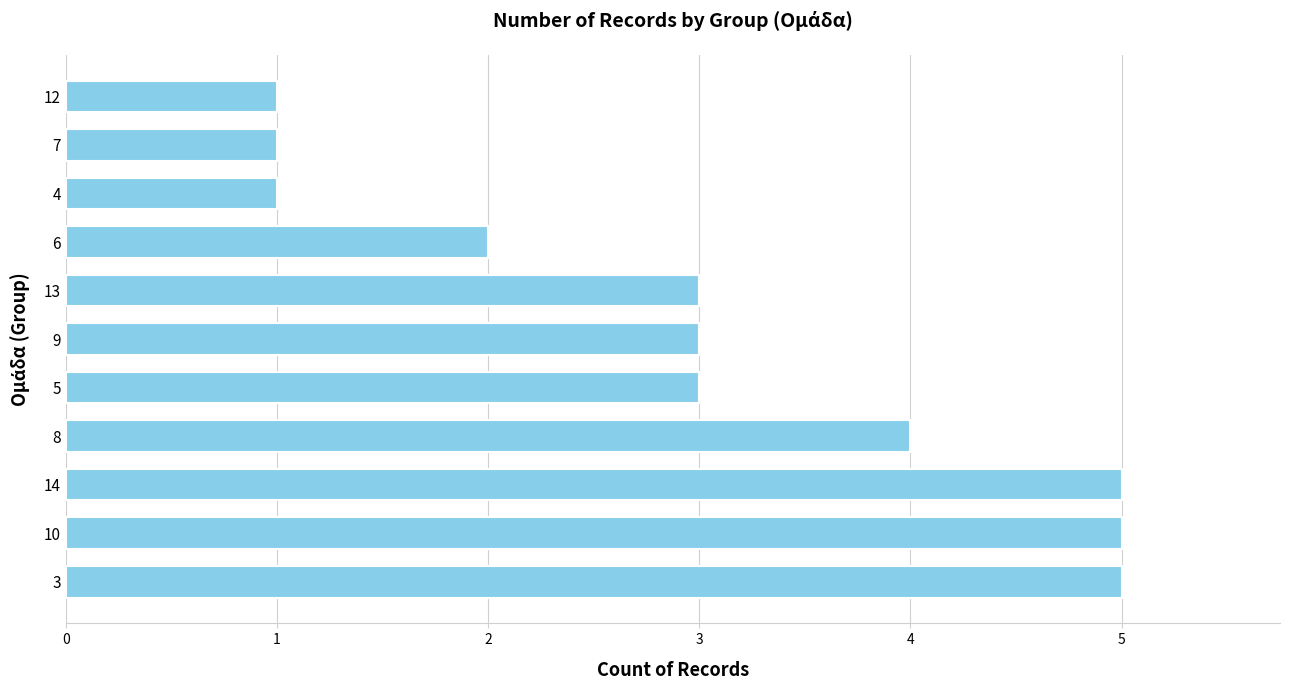

Approximately how many times larger is the value at 10 compared to 3?

1.0